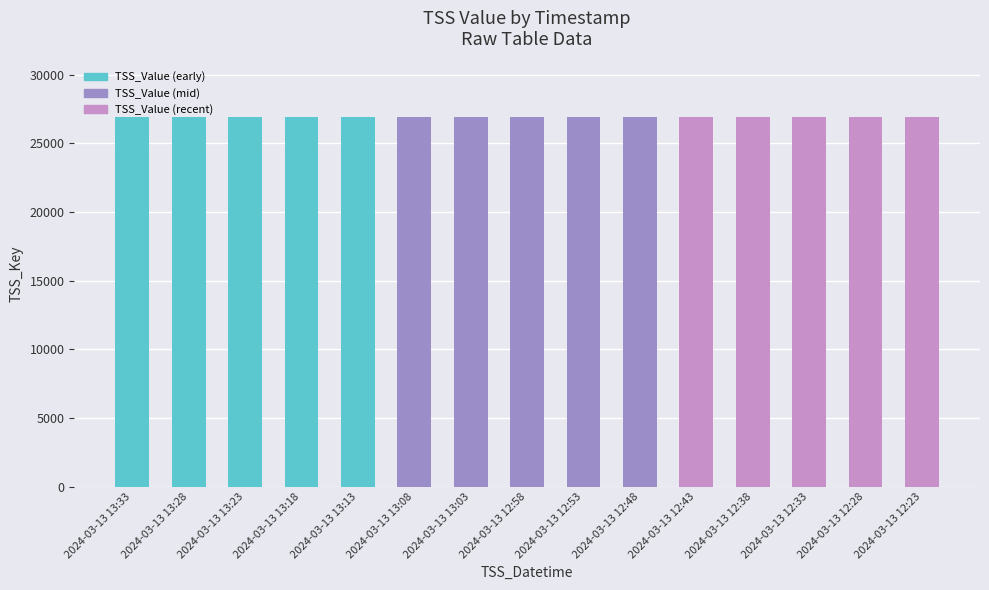

What is the smallest value displayed?

26900